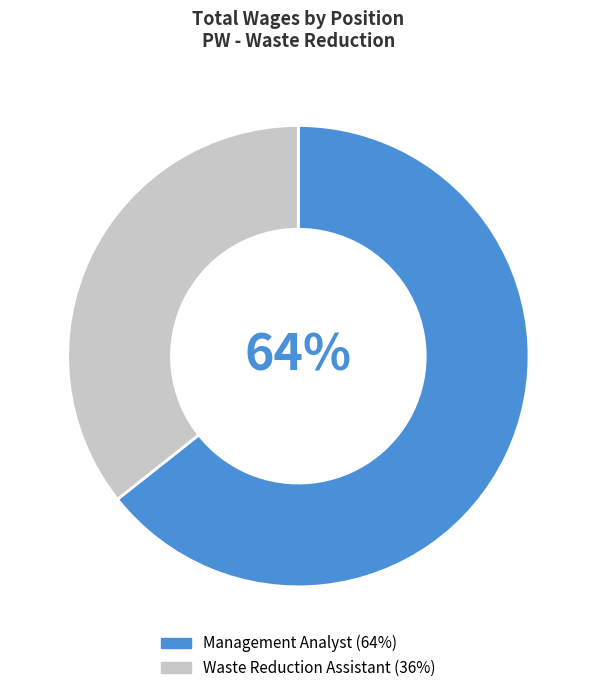

Do Management Analyst and Waste Reduction Assistant together represent more than half of the pie?

Yes